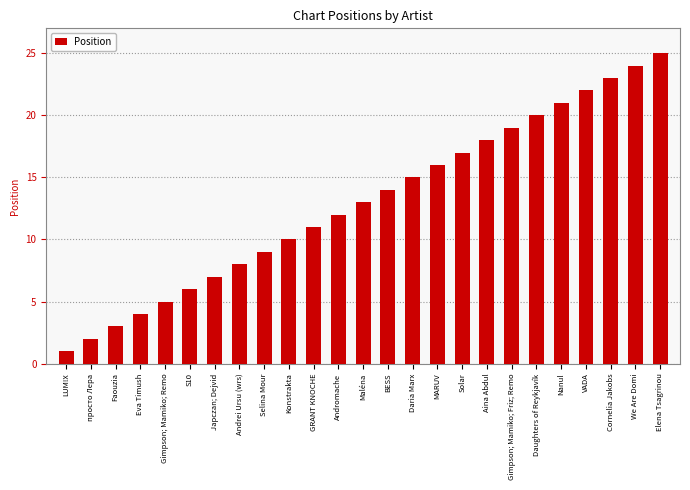

The value at MARUV is 16. True or false?

True